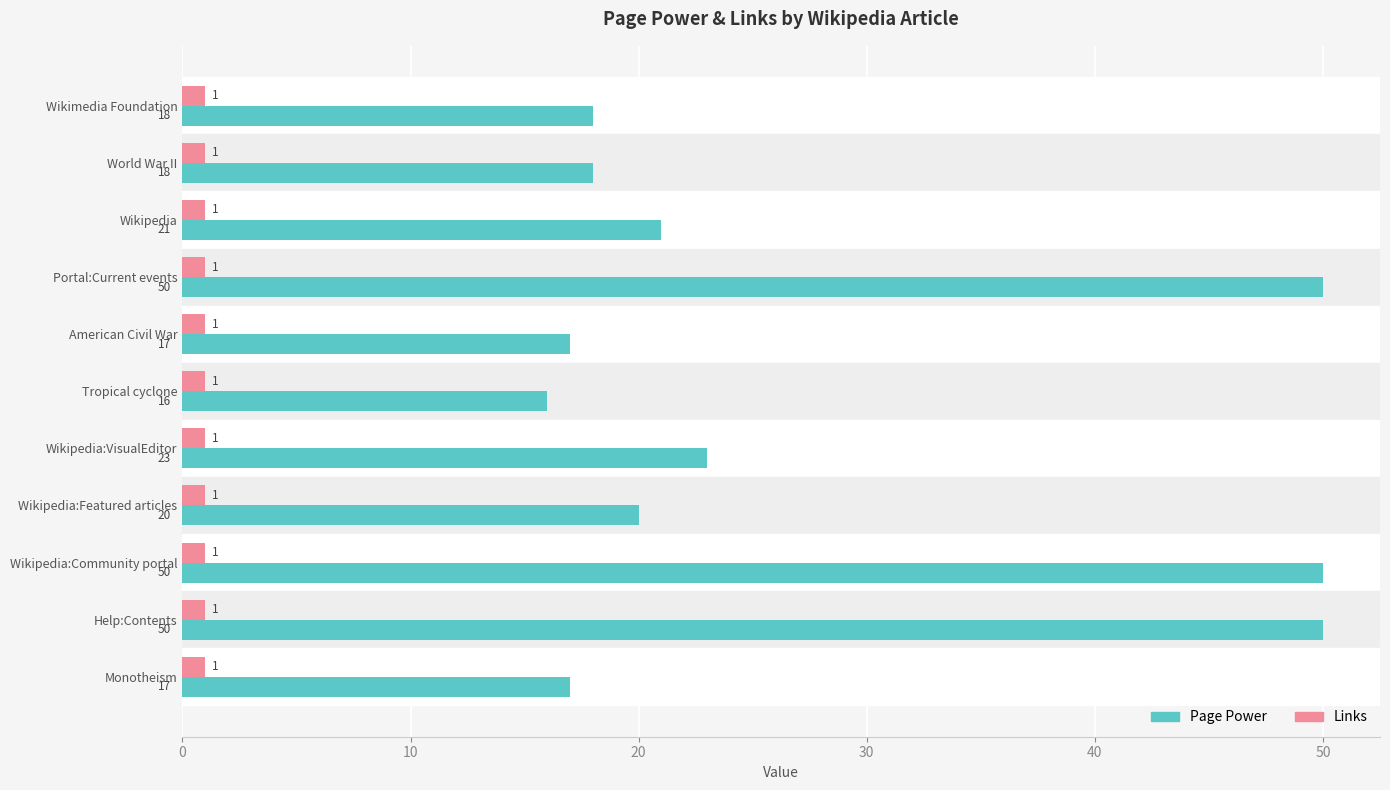

Is it true that Page Power equals 17 at Monotheism?

True